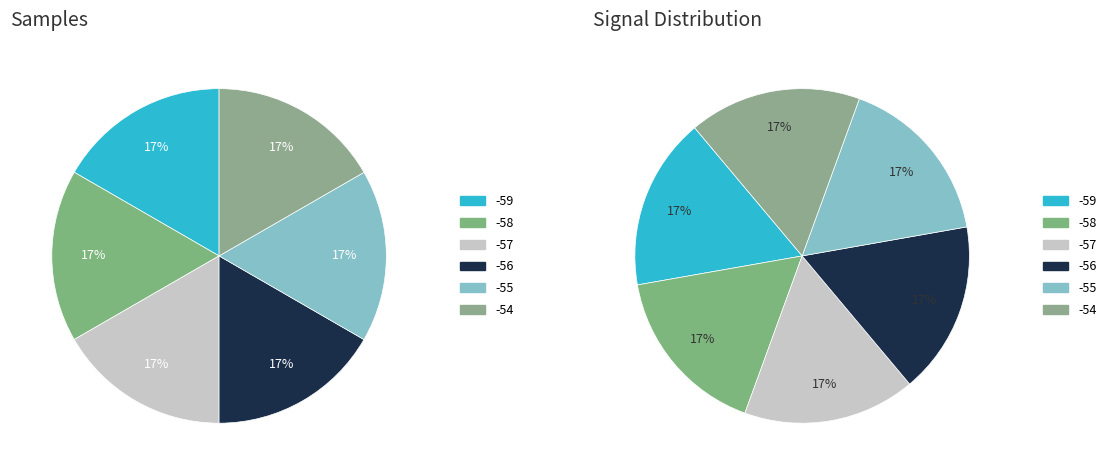

To the nearest percent, what portion does -55 represent?

17%